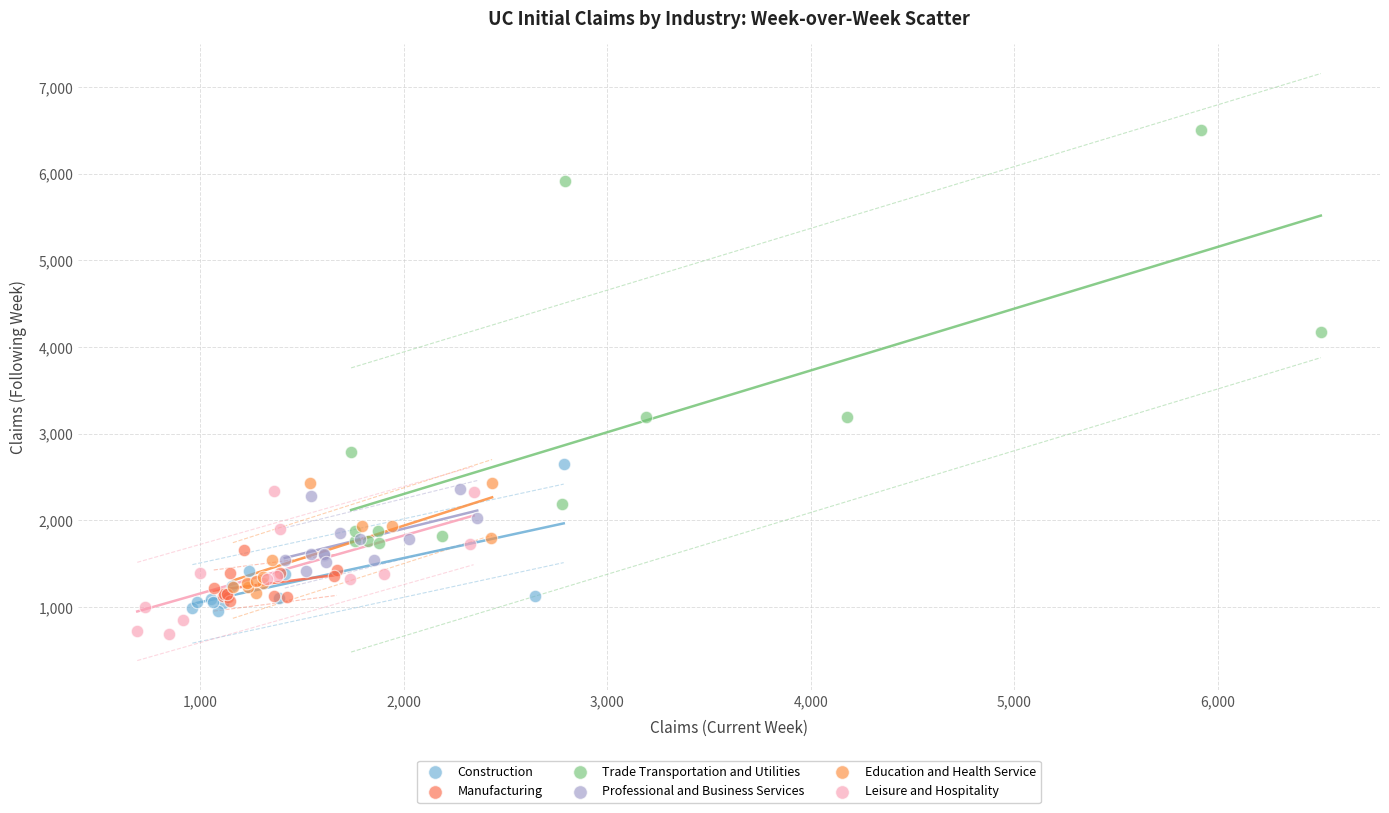

Which series has the widest spread of Y values?

Trade Transportation and Utilities